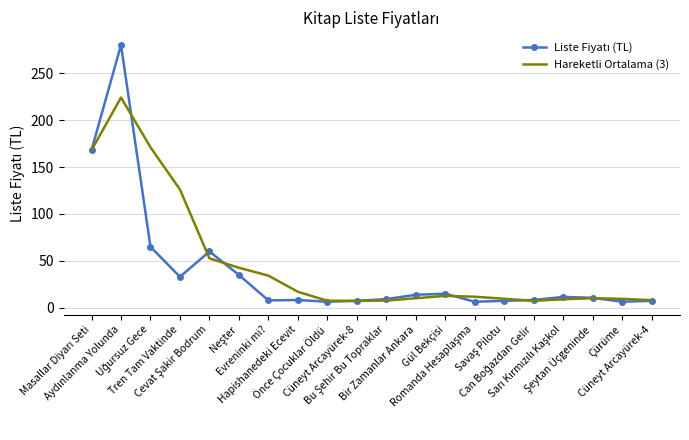

What is the minimum value shown in the chart?

6.5